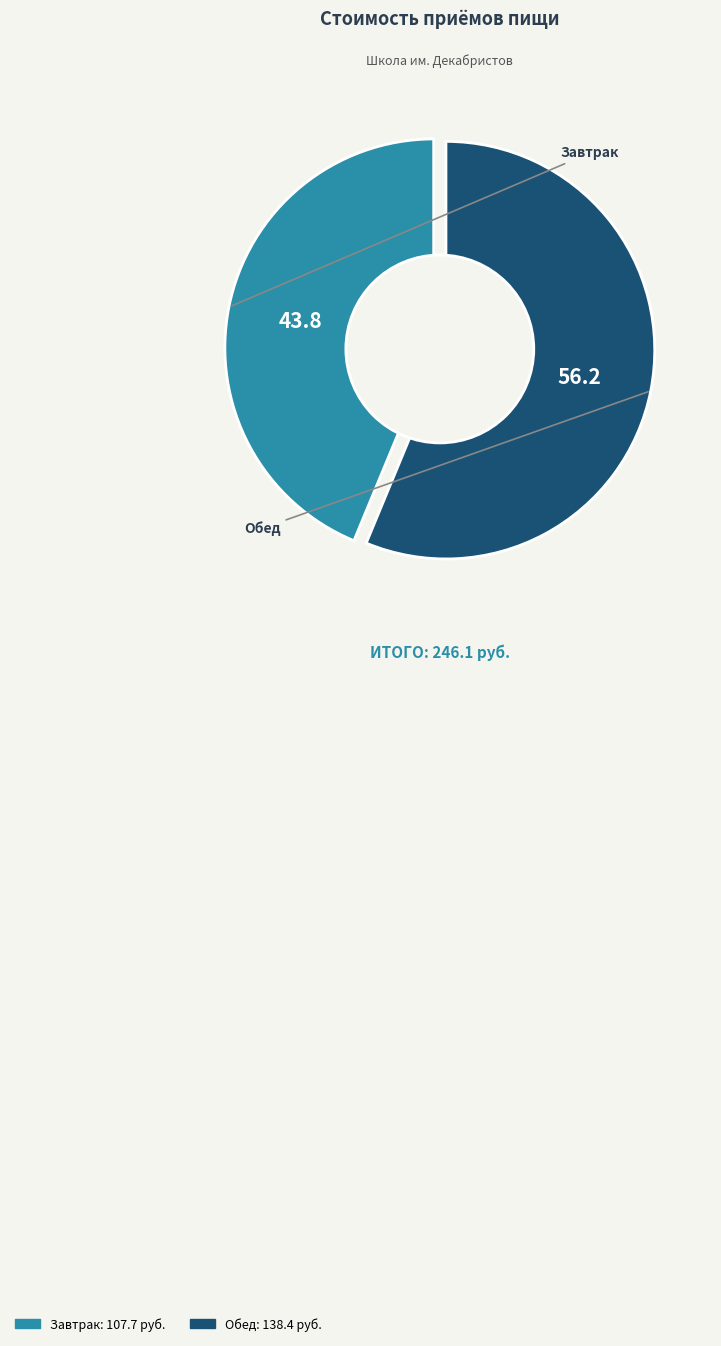

Is Обед the majority of the pie?

Yes